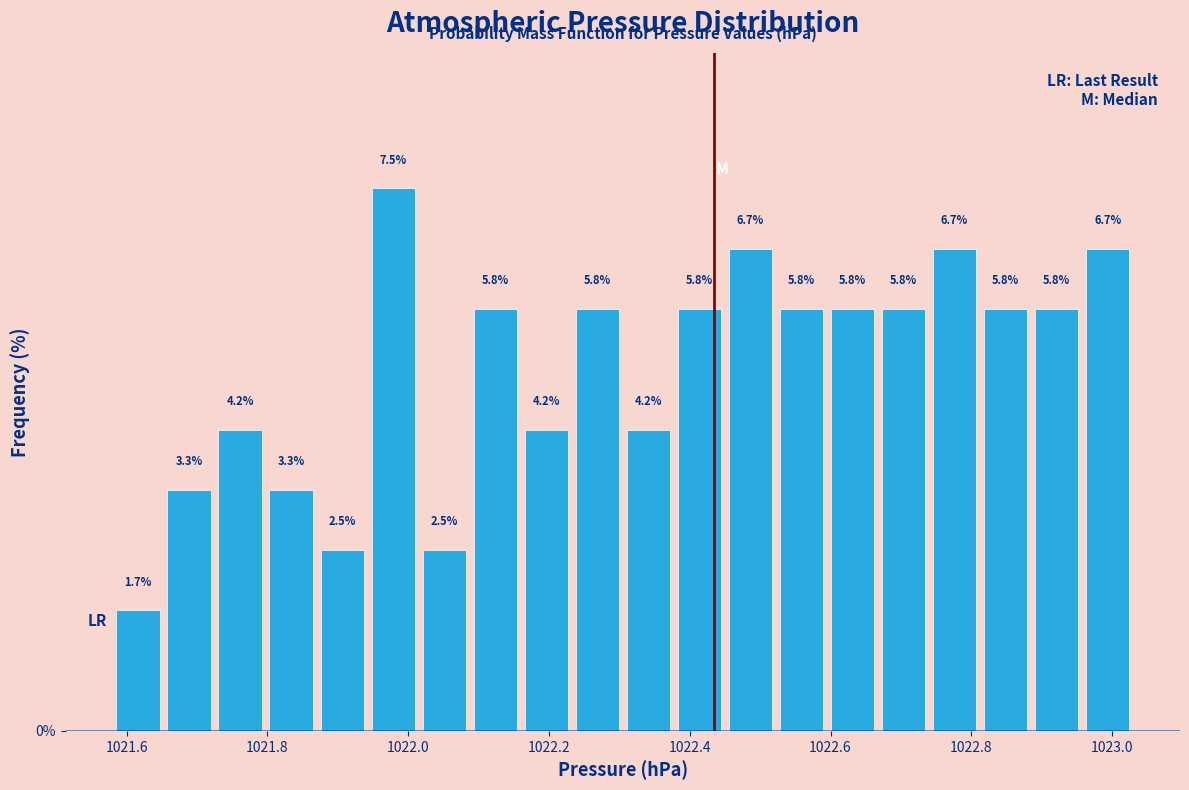

Read against the x-axis, roughly where is the centre of the tallest bar?

1021.98